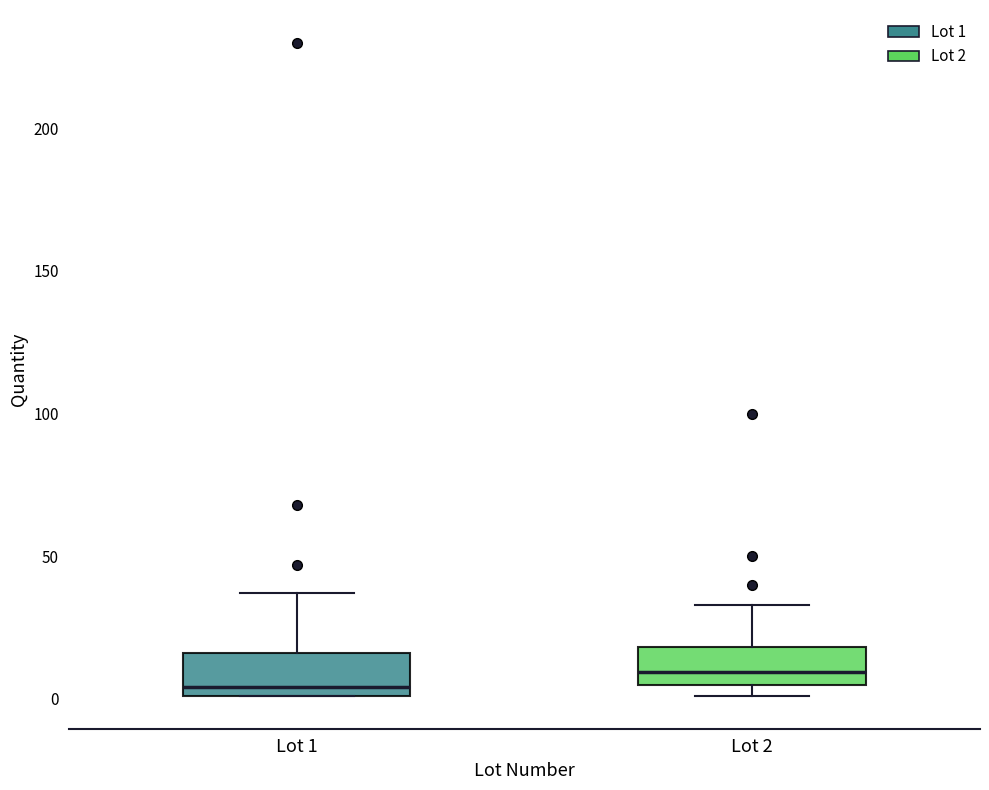

Reading left to right, transcribe this box plot: for each box, give where its median line is, the range the box spans, and where its two whiskers end, as read against the y-axis. The values are not printed on the chart, so give them approximately, as read against the axis.

Lot 1: median 5, box 0 to 15, whiskers 0 to 35
Lot 2: median 10, box 5 to 20, whiskers 0 to 35